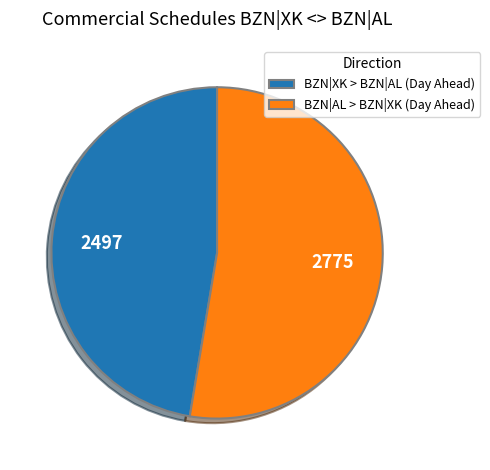

Combined, do BZN|XK > BZN|AL (Day Ahead) and BZN|AL > BZN|XK (Day Ahead) account for over 50%?

Yes